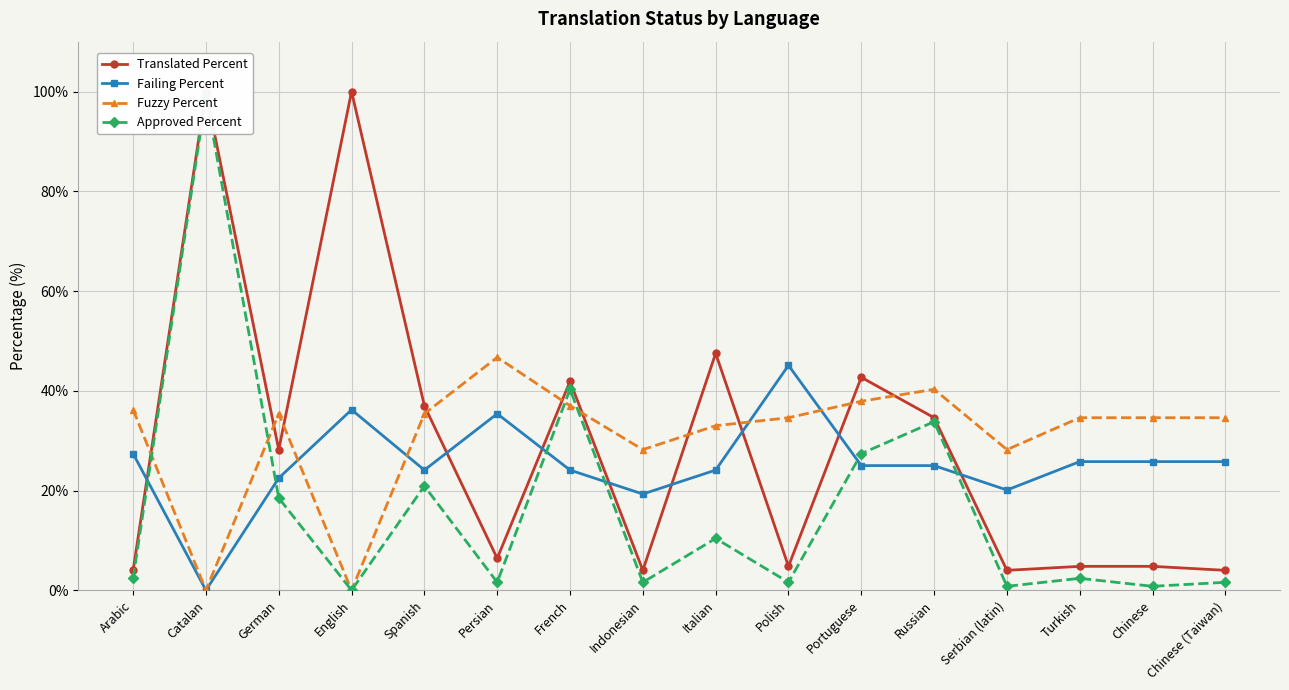

How many times do Approved Percent and Failing Percent cross each other?

6